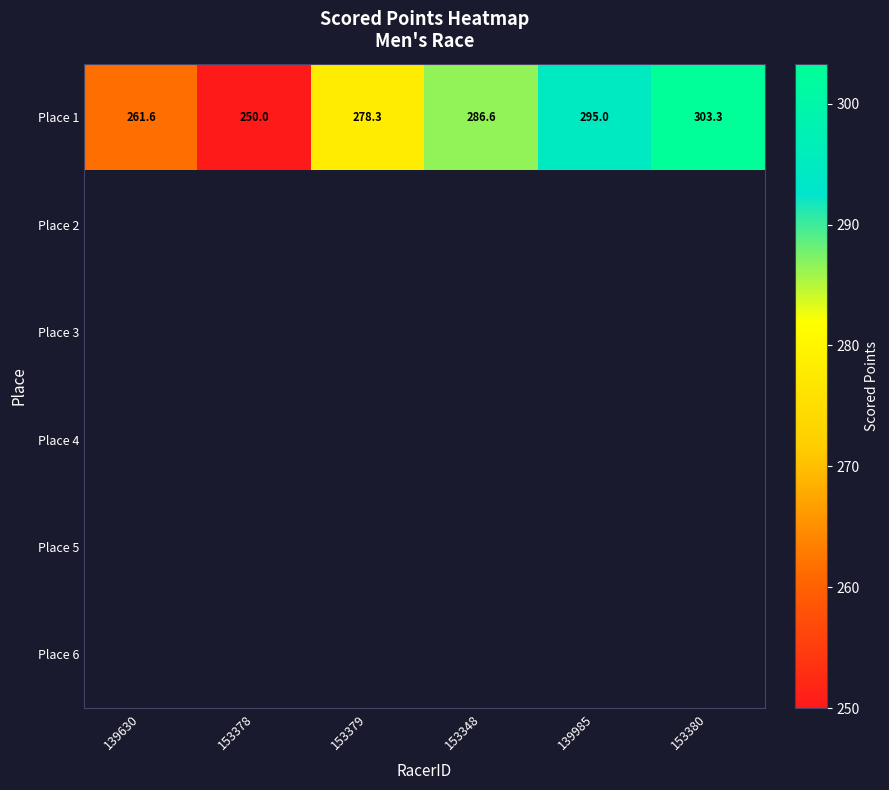

Between 139630 and 153378, which series saw the biggest shift?

Place 1